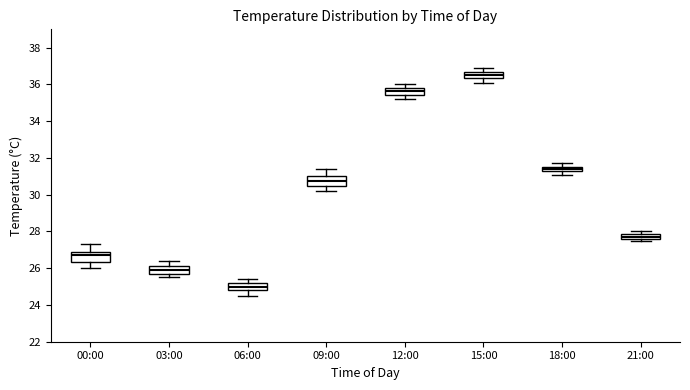

Which box has the highest median line?

15:00